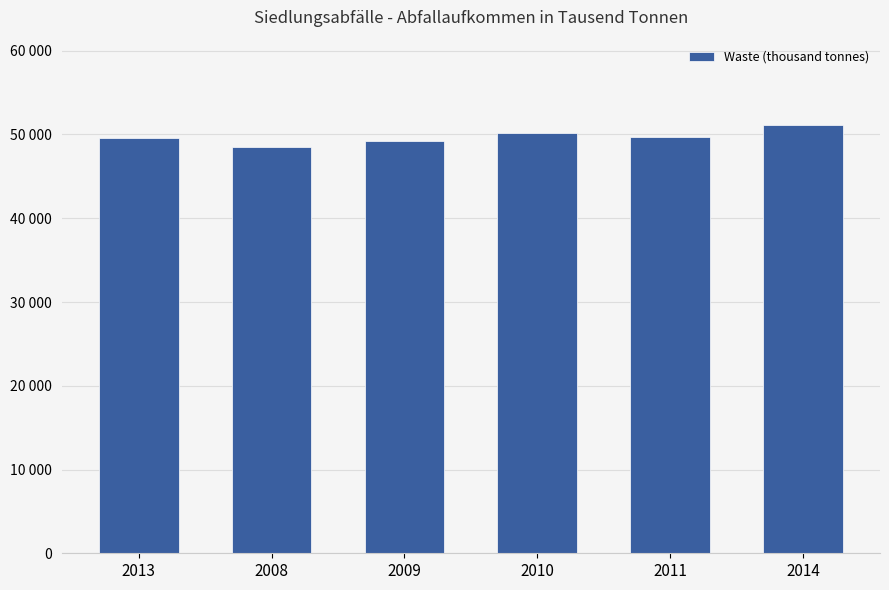

What is the label of the 3rd bar from the right?

2010